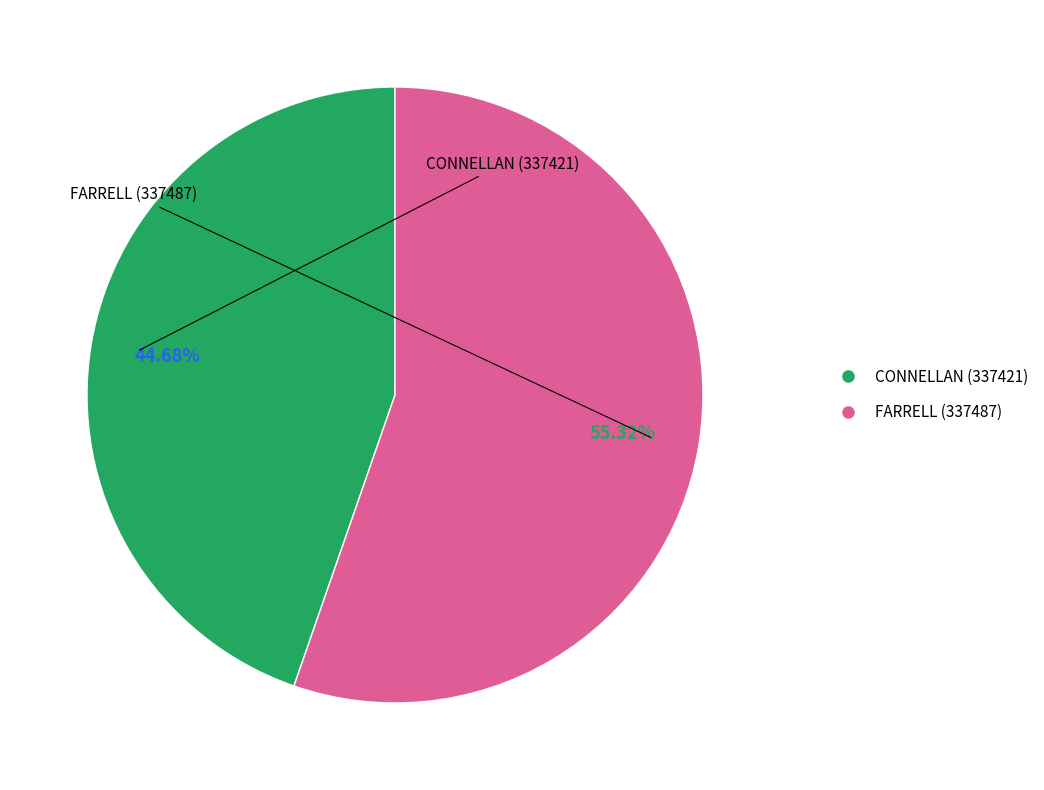

Is there a majority slice in this chart?

Yes